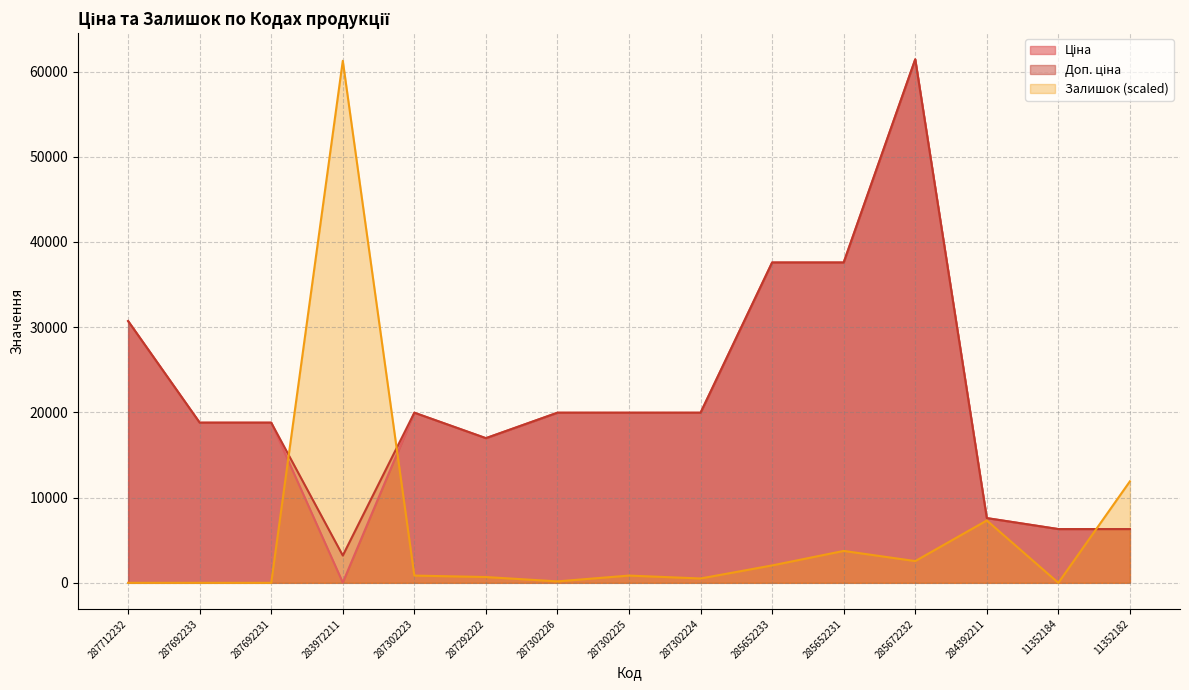

Which series has the largest total across all categories?

Доп. ціна